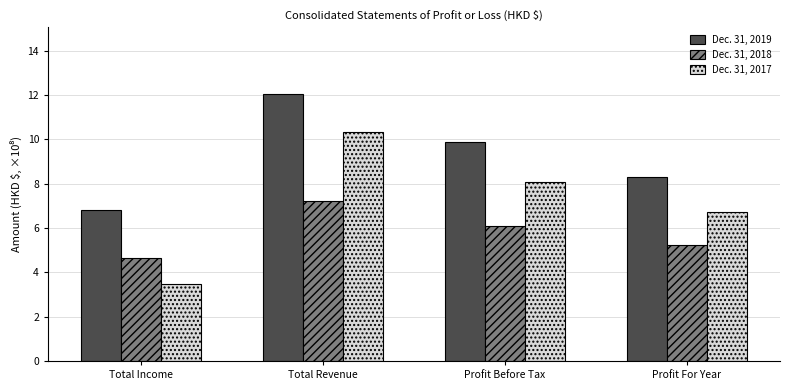

What is the difference between the maximum and minimum values in the Dec. 31, 2019 series?

5.2